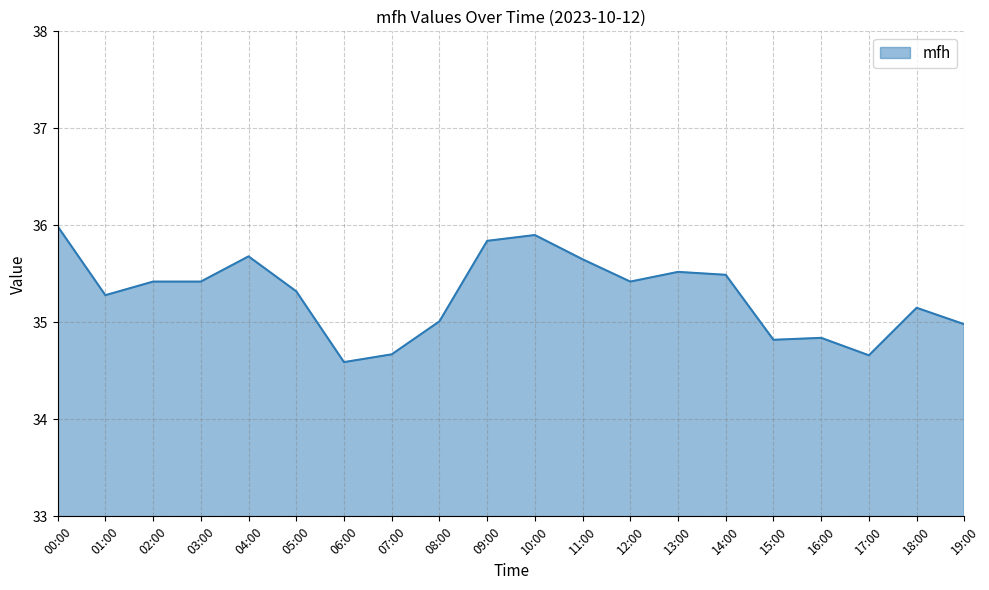

Is it true that the value at 17:00 is 34.7?

True